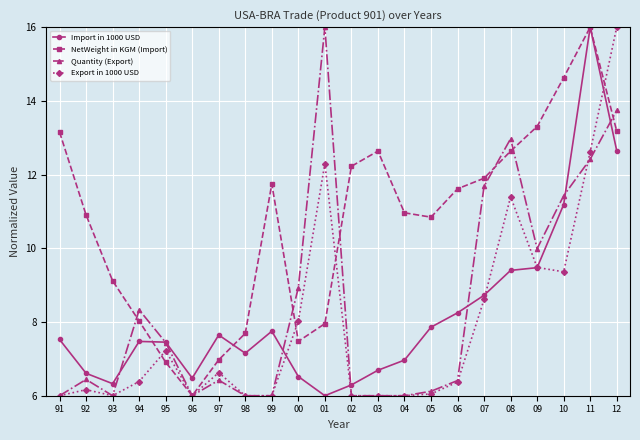

Which series has the largest total across all categories?

NetWeight in KGM (Import)